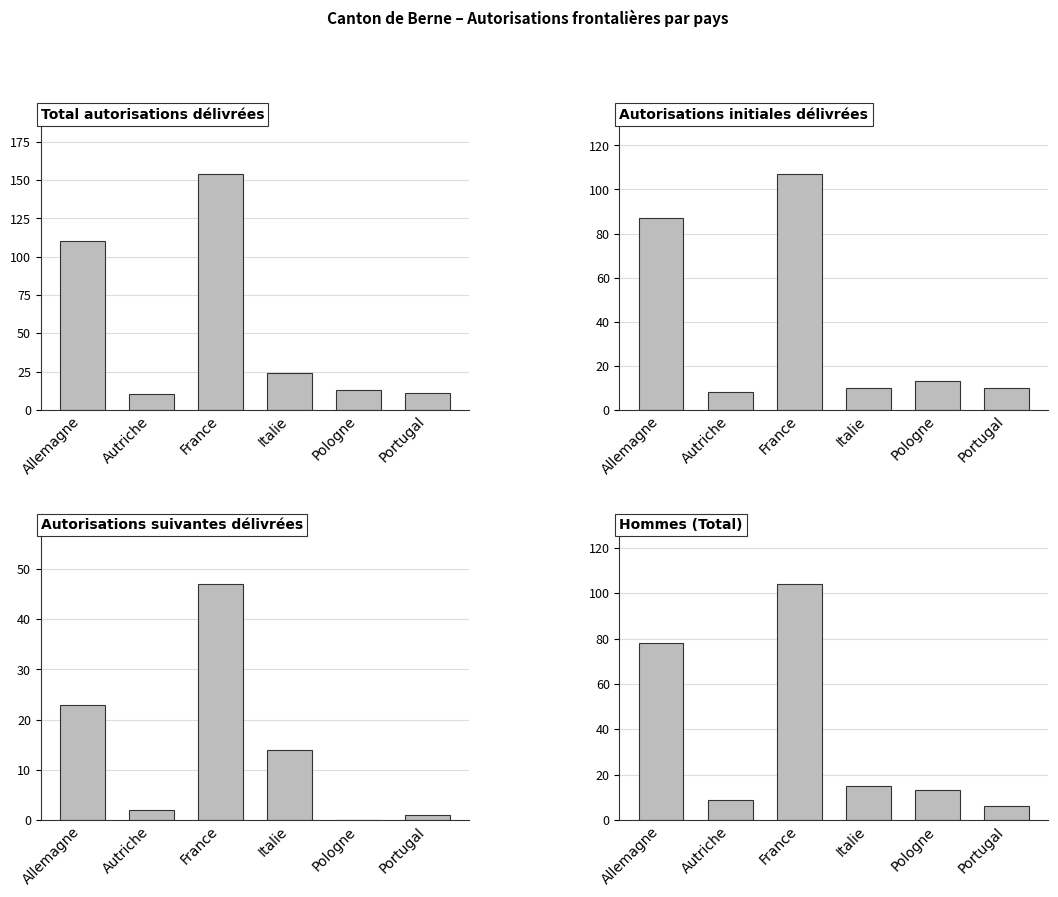

What is the total value across all series at Pologne?

39